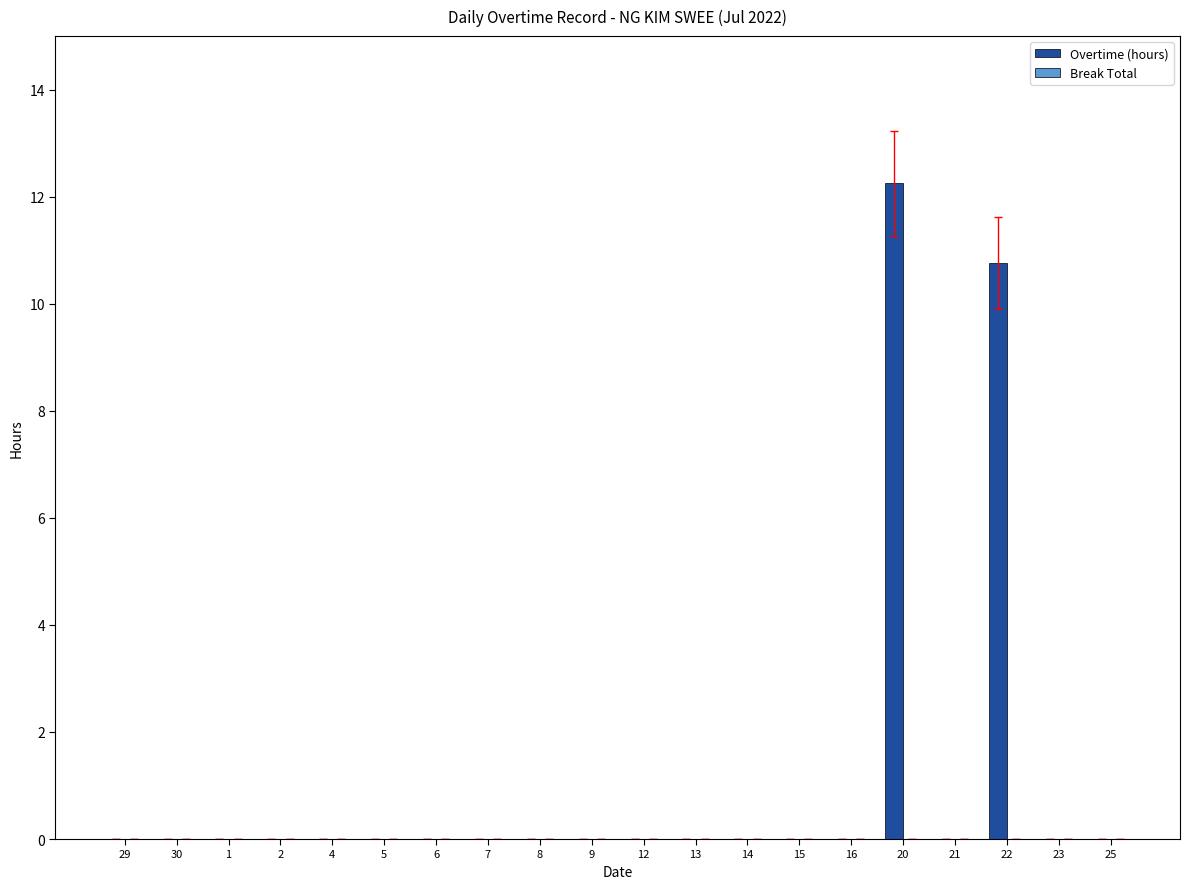

Where is the data nearest to the value 6?

22